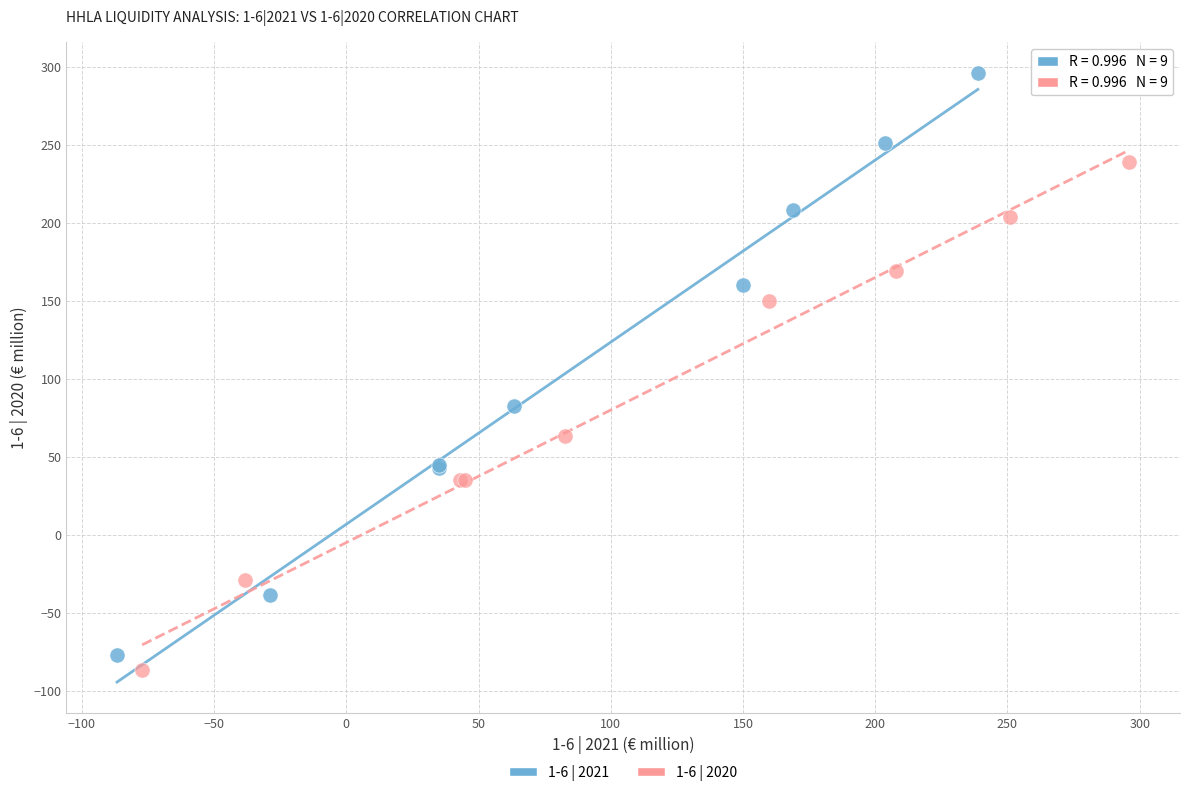

What are all the series names shown in the legend?

1-6 | 2021, 1-6 | 2020